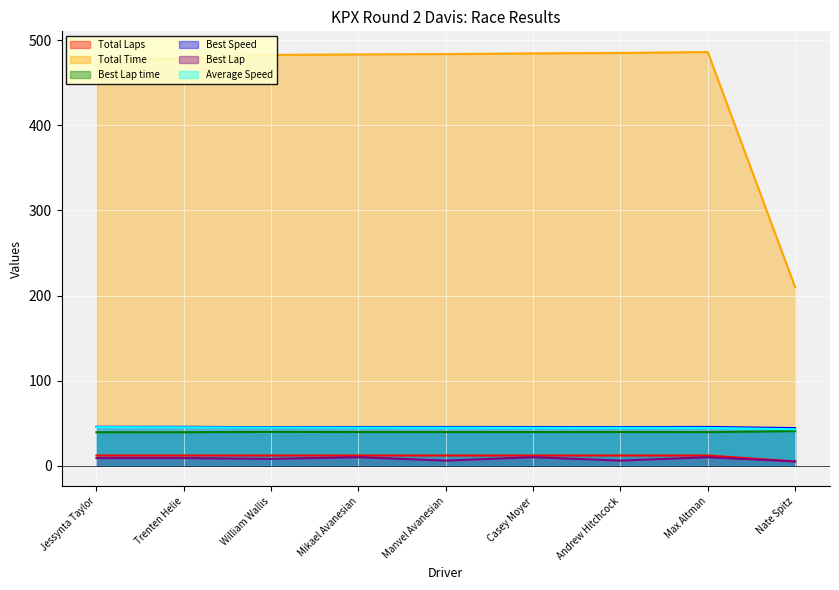

Reading right to left, what are all the values shown in this chart?

Total Laps: Nate Spitz=5.0	Max Altman=12.0	Andrew Hitchcock=12.0	Casey Moyer=12.0	Manvel Avanesian=12.0	Mikael Avanesian=12.0	William Wallis=12.0	Trenten Helie=12.0	Jessynta Taylor=12.0
Total Time: Nate Spitz=209.9	Max Altman=486.2	Andrew Hitchcock=485.1	Casey Moyer=484.6	Manvel Avanesian=483.8	Mikael Avanesian=483.4	William Wallis=482.8	Trenten Helie=478.1	Jessynta Taylor=476.8
Best Lap time: Nate Spitz=40.7	Max Altman=39.5	Andrew Hitchcock=39.6	Casey Moyer=39.6	Manvel Avanesian=39.6	Mikael Avanesian=39.6	William Wallis=39.8	Trenten Helie=39.4	Jessynta Taylor=39.3
Best Speed: Nate Spitz=44.3	Max Altman=45.6	Andrew Hitchcock=45.4	Casey Moyer=45.5	Manvel Avanesian=45.5	Mikael Avanesian=45.4	William Wallis=45.3	Trenten Helie=45.7	Jessynta Taylor=45.8
Best Lap: Nate Spitz=5.0	Max Altman=10.0	Andrew Hitchcock=6.0	Casey Moyer=10.0	Manvel Avanesian=6.0	Mikael Avanesian=10.0	William Wallis=8.0	Trenten Helie=9.0	Jessynta Taylor=9.0
Average Speed: Nate Spitz=42.9	Max Altman=44.4	Andrew Hitchcock=44.5	Casey Moyer=44.6	Manvel Avanesian=44.6	Mikael Avanesian=44.7	William Wallis=44.7	Trenten Helie=45.2	Jessynta Taylor=45.3